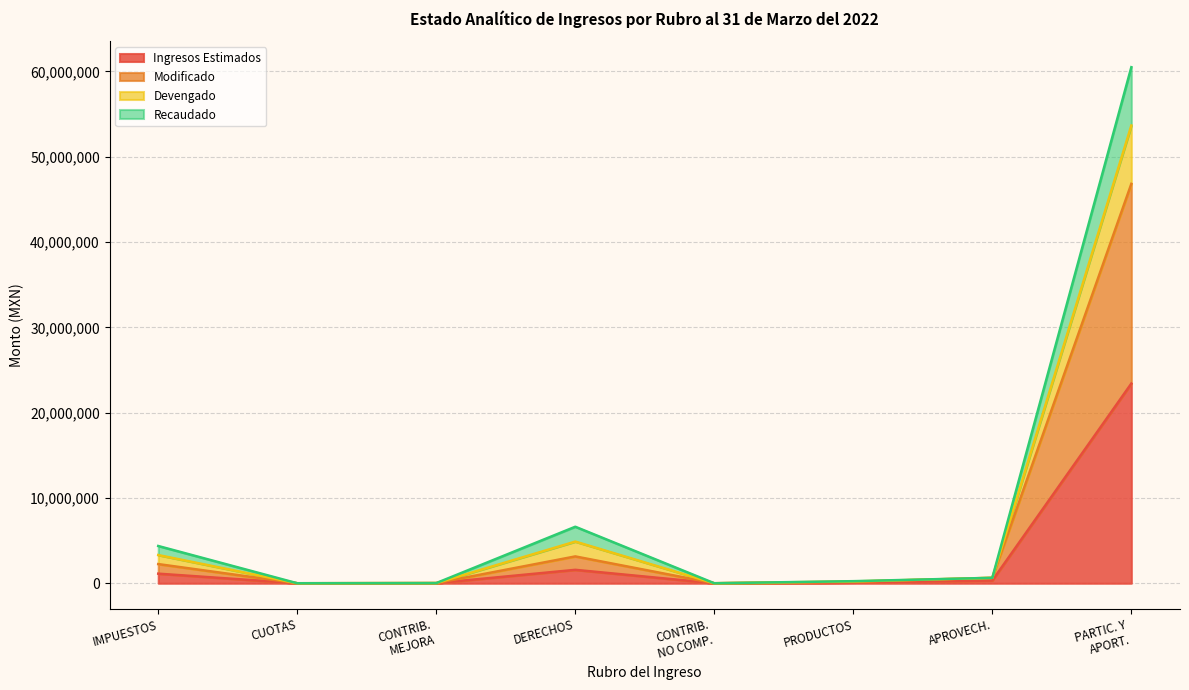

True or false: Devengado and Recaudado cross at least once.

False